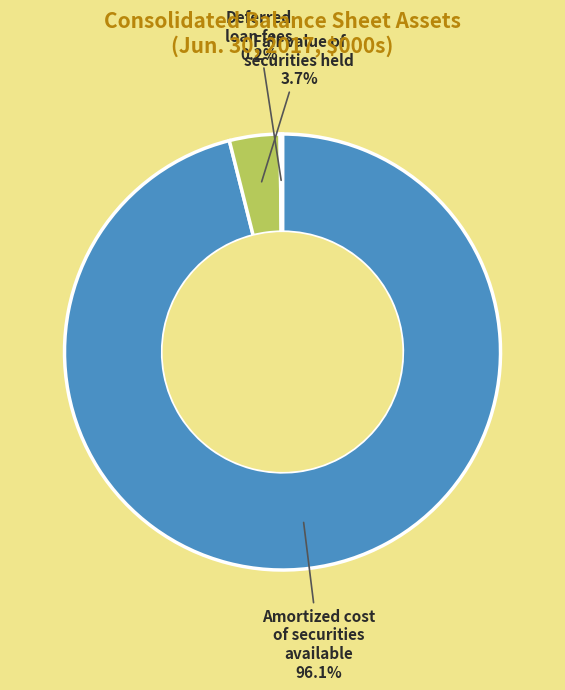

Between Fair value of securities held and Amortized cost of securities available, which is larger?

Amortized cost of securities available